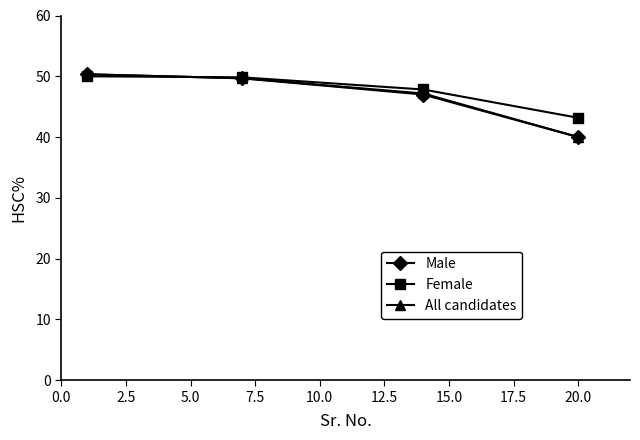

True or false: Female has more than 2 interior local peaks.

False